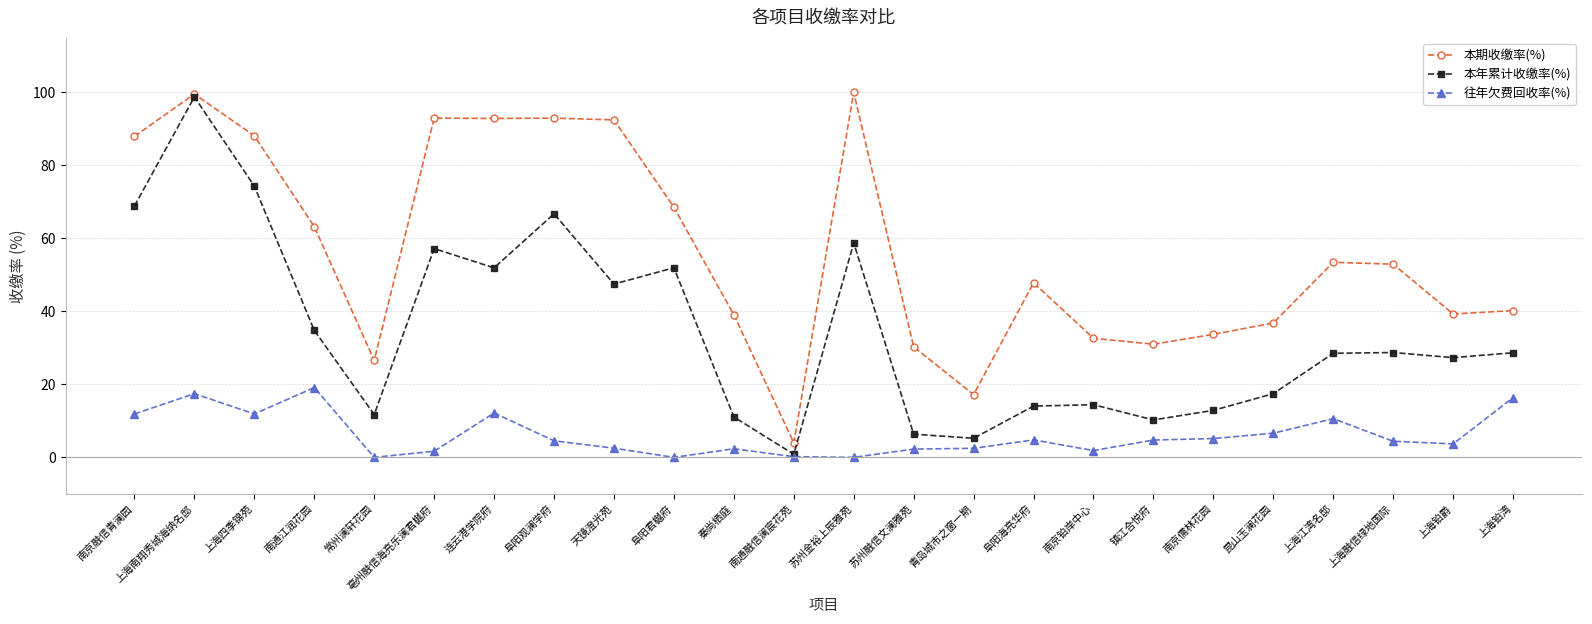

What are all the series names shown in the legend?

本期收缴率(%), 本年累计收缴率(%), 往年欠费回收率(%)